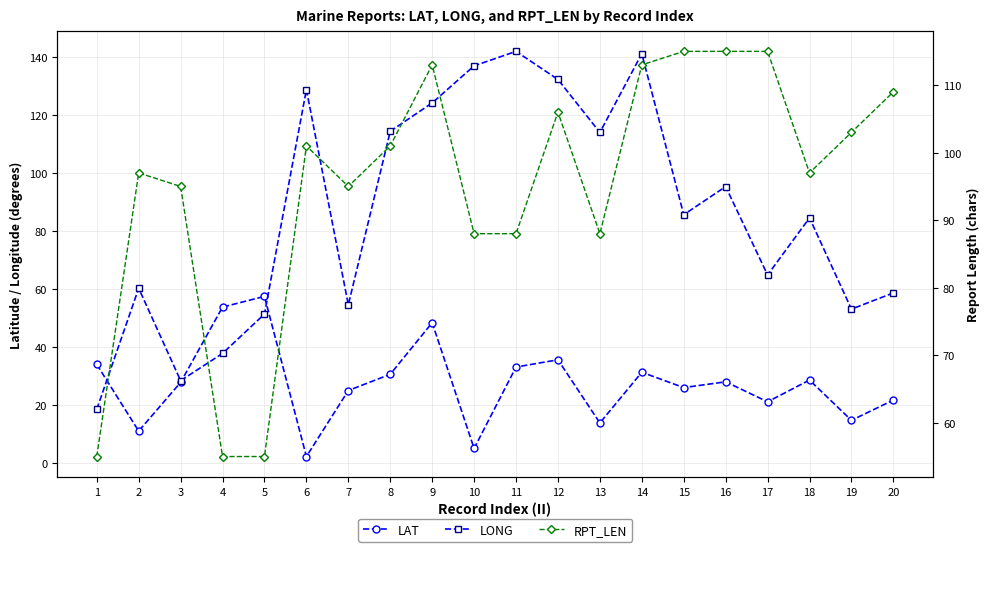

The value of LAT at 11 is 56.2. True or false?

False